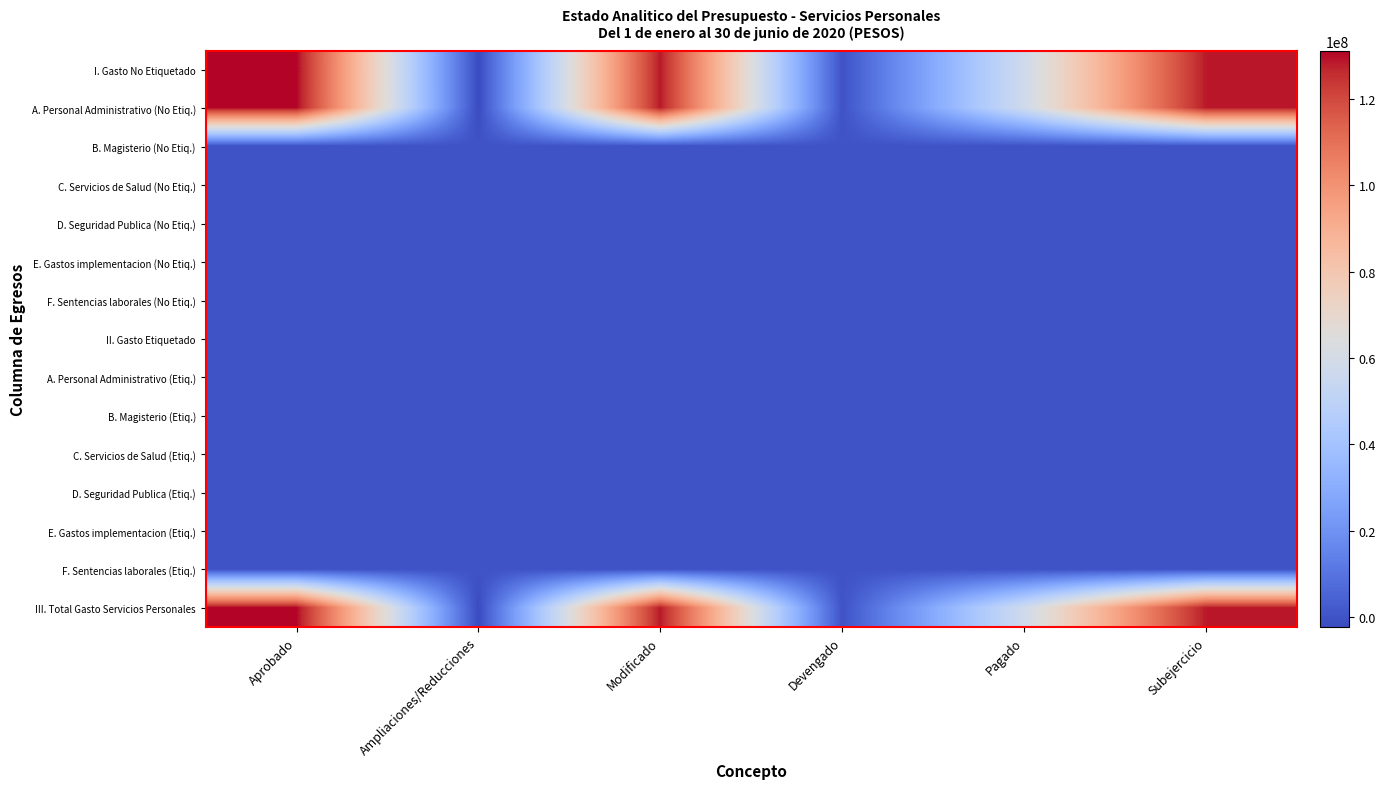

Reading left to right, extract all data points from this chart.

I. Gasto No Etiquetado: Aprobado=131167977.8	Ampliaciones/Reducciones=-2360214.2	Modificado=128807763.5	Devengado=0.0	Pagado=57597631.3	Subejercicio=128807763.5
A. Personal Administrativo (No Etiq.): Aprobado=131167977.8	Ampliaciones/Reducciones=-2360214.2	Modificado=128807763.5	Devengado=0.0	Pagado=57597631.3	Subejercicio=128807763.5
B. Magisterio (No Etiq.): Aprobado=0.0	Ampliaciones/Reducciones=0.0	Modificado=0.0	Devengado=0.0	Pagado=0.0	Subejercicio=0.0
C. Servicios de Salud (No Etiq.): Aprobado=0.0	Ampliaciones/Reducciones=0.0	Modificado=0.0	Devengado=0.0	Pagado=0.0	Subejercicio=0.0
D. Seguridad Publica (No Etiq.): Aprobado=0.0	Ampliaciones/Reducciones=0.0	Modificado=0.0	Devengado=0.0	Pagado=0.0	Subejercicio=0.0
E. Gastos implementacion (No Etiq.): Aprobado=0.0	Ampliaciones/Reducciones=0.0	Modificado=0.0	Devengado=0.0	Pagado=0.0	Subejercicio=0.0
F. Sentencias laborales (No Etiq.): Aprobado=0.0	Ampliaciones/Reducciones=0.0	Modificado=0.0	Devengado=0.0	Pagado=0.0	Subejercicio=0.0
II. Gasto Etiquetado: Aprobado=0.0	Ampliaciones/Reducciones=0.0	Modificado=0.0	Devengado=0.0	Pagado=0.0	Subejercicio=0.0
A. Personal Administrativo (Etiq.): Aprobado=0.0	Ampliaciones/Reducciones=0.0	Modificado=0.0	Devengado=0.0	Pagado=0.0	Subejercicio=0.0
B. Magisterio (Etiq.): Aprobado=0.0	Ampliaciones/Reducciones=0.0	Modificado=0.0	Devengado=0.0	Pagado=0.0	Subejercicio=0.0
C. Servicios de Salud (Etiq.): Aprobado=0.0	Ampliaciones/Reducciones=0.0	Modificado=0.0	Devengado=0.0	Pagado=0.0	Subejercicio=0.0
D. Seguridad Publica (Etiq.): Aprobado=0.0	Ampliaciones/Reducciones=0.0	Modificado=0.0	Devengado=0.0	Pagado=0.0	Subejercicio=0.0
E. Gastos implementacion (Etiq.): Aprobado=0.0	Ampliaciones/Reducciones=0.0	Modificado=0.0	Devengado=0.0	Pagado=0.0	Subejercicio=0.0
F. Sentencias laborales (Etiq.): Aprobado=0.0	Ampliaciones/Reducciones=0.0	Modificado=0.0	Devengado=0.0	Pagado=0.0	Subejercicio=0.0
III. Total Gasto Servicios Personales: Aprobado=131167977.8	Ampliaciones/Reducciones=-2360214.2	Modificado=128807763.5	Devengado=0.0	Pagado=57597631.3	Subejercicio=128807763.5